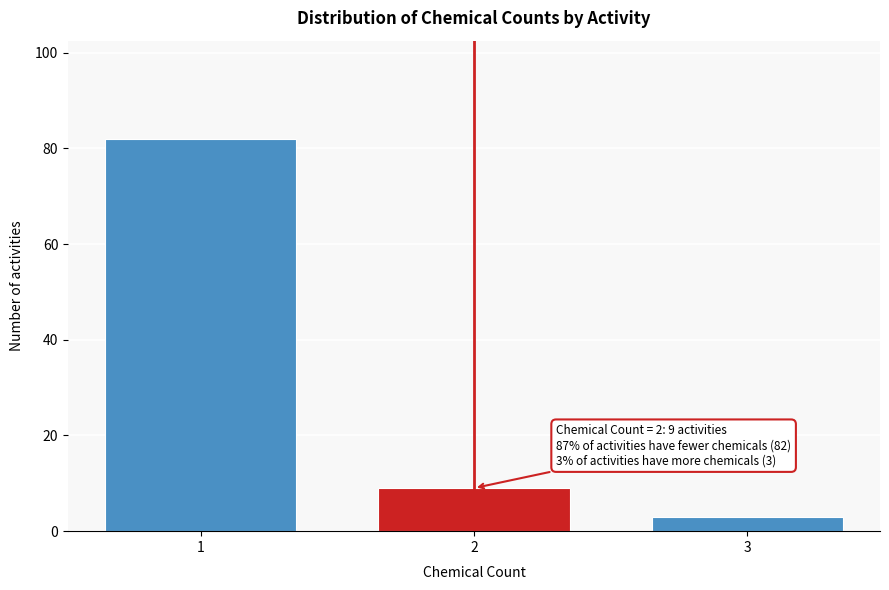

Reading left to right, list all the values displayed in this chart.

82	9	3